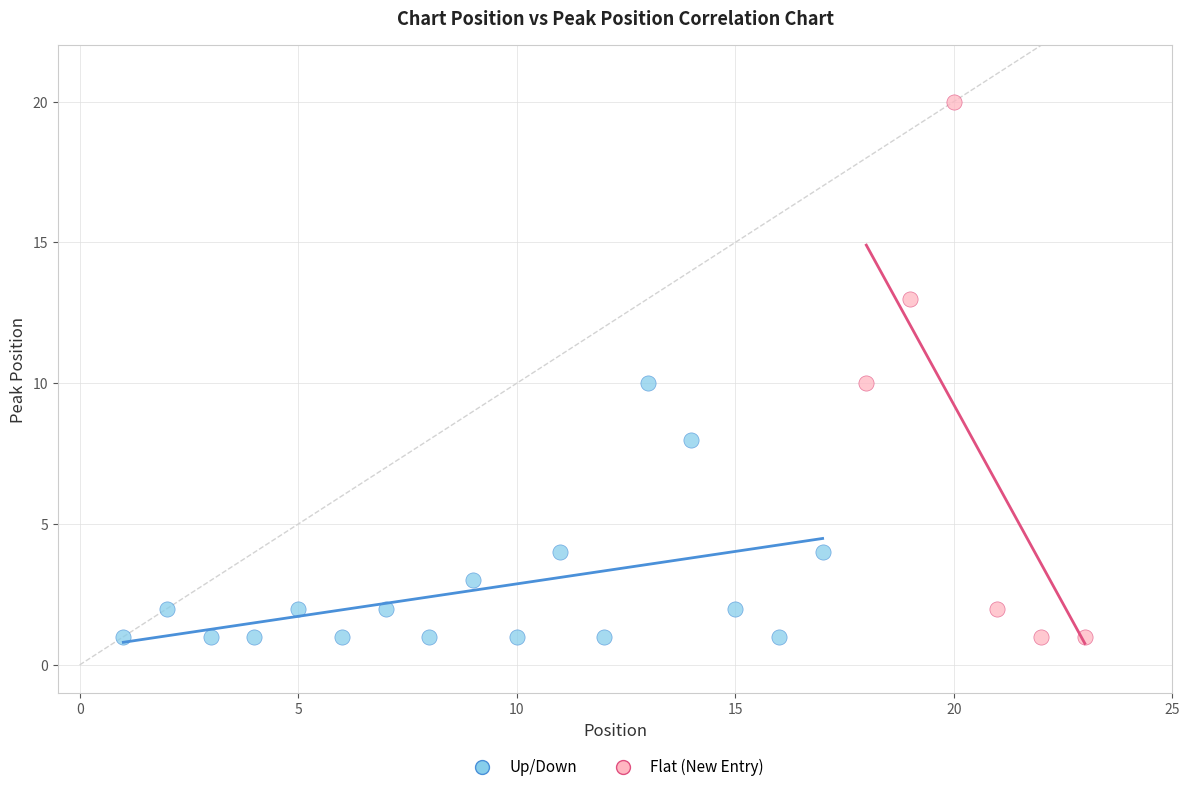

Which series reaches the maximum Y coordinate?

Flat (New Entry)